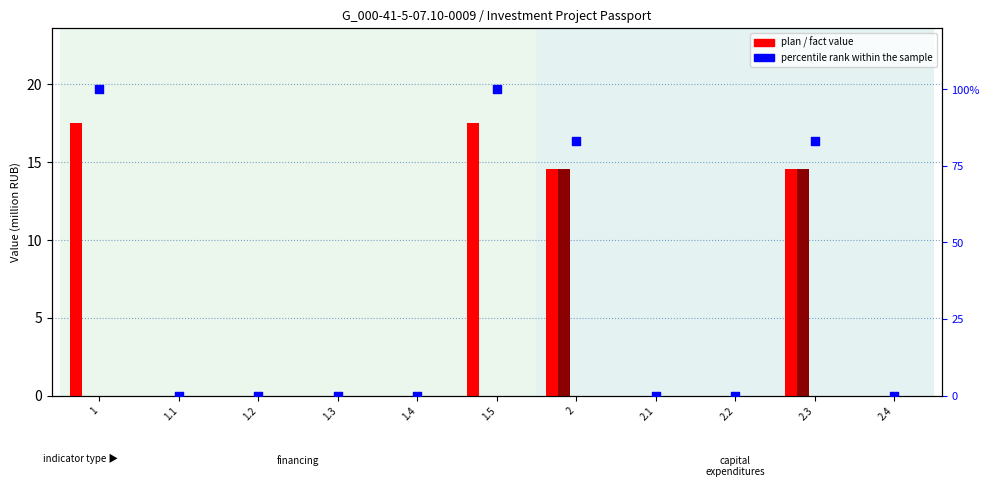

Which series reaches the minimum Y coordinate?

Plan (col_7)